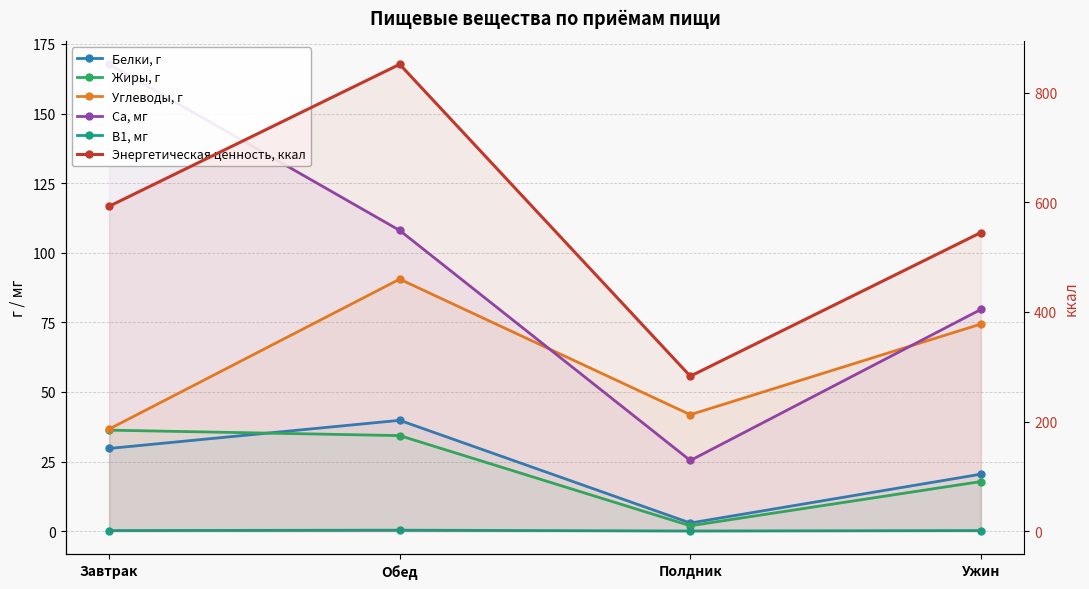

What is the minimum value shown in the chart?

0.1